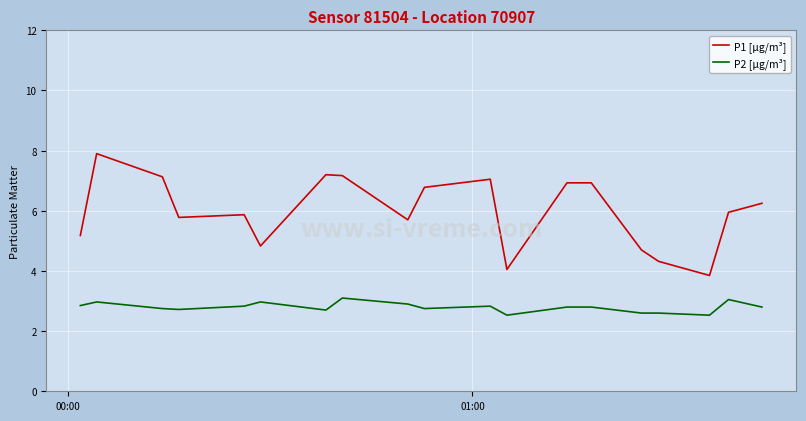

How many lines are shown in the chart?

2